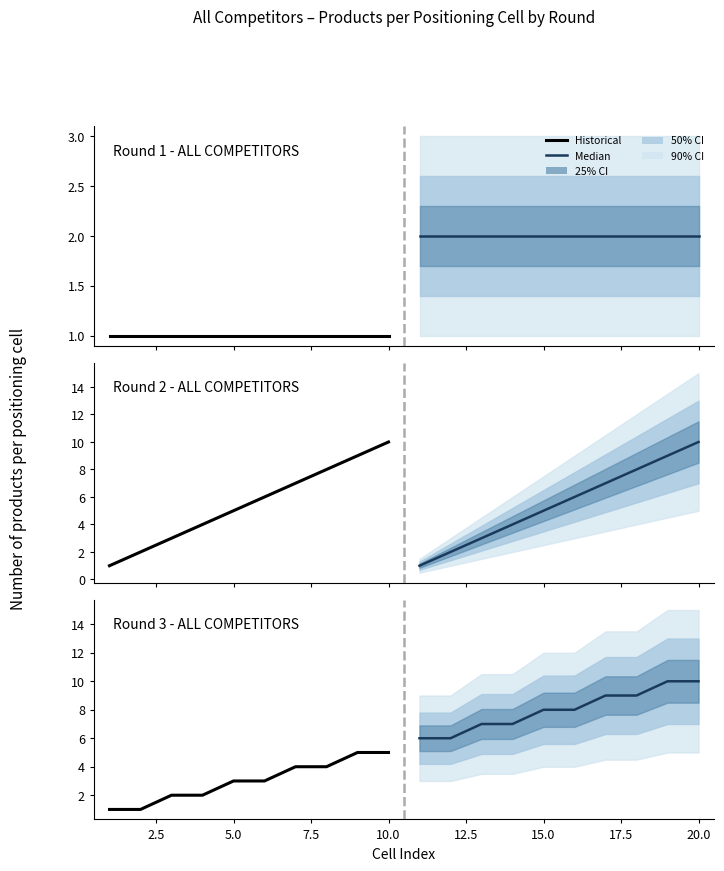

Is the value of Median at 22.5 greater than the value of Historical at 12.5?

Yes